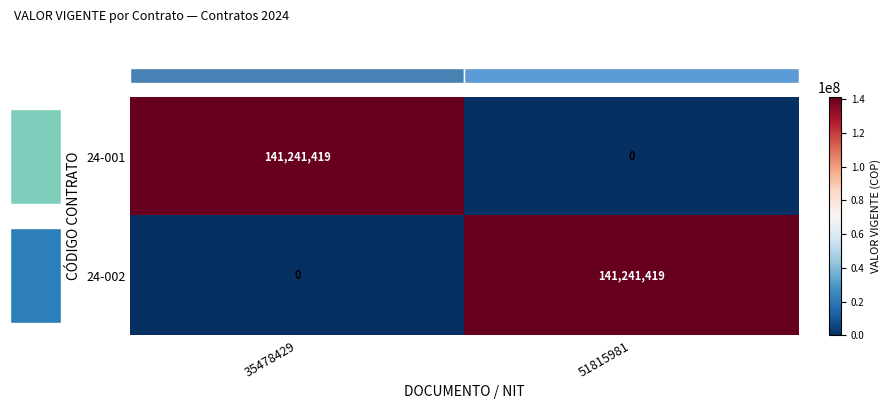

Is the value of 24-002 at 35478429 greater than the value of 24-001 at 35478429?

No